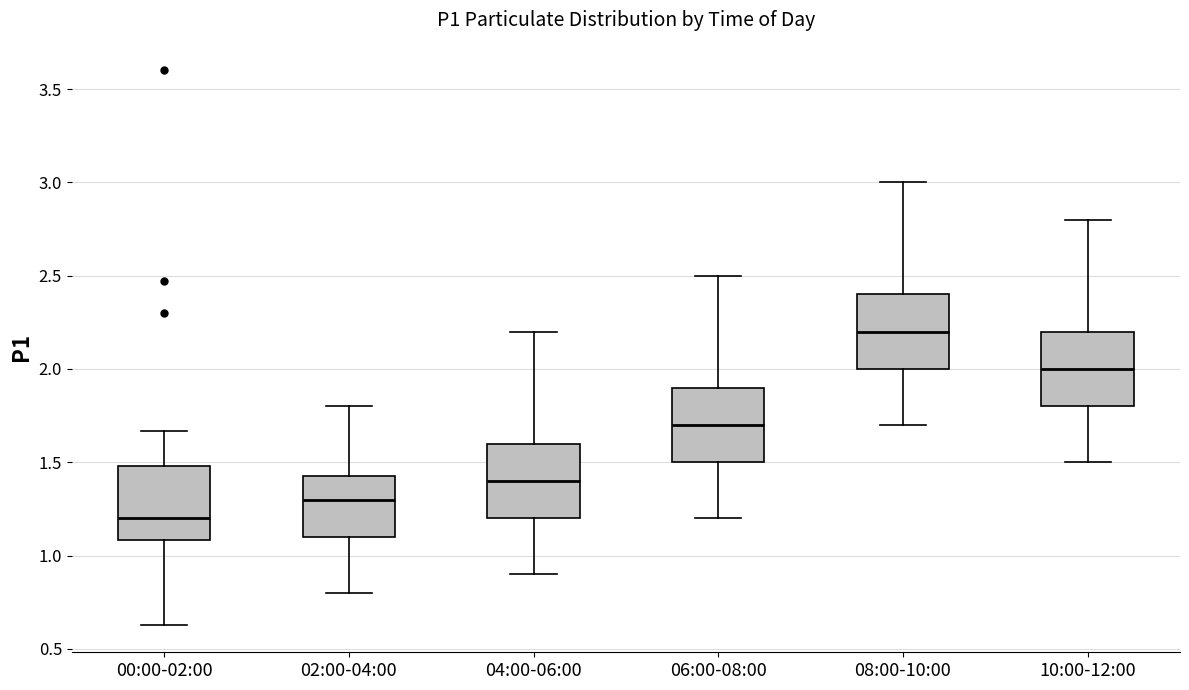

Reading left to right, read every box against the y-axis: the position of its median line, the range the box covers, and the ends of its whiskers. The values are not printed on the chart, so give them approximately, as read against the axis.

00:00-02:00: median 1.20, box 1.10 to 1.50, whiskers 0.65 to 1.65
02:00-04:00: median 1.30, box 1.10 to 1.45, whiskers 0.80 to 1.80
04:00-06:00: median 1.40, box 1.20 to 1.60, whiskers 0.90 to 2.20
06:00-08:00: median 1.70, box 1.50 to 1.90, whiskers 1.20 to 2.50
08:00-10:00: median 2.20, box 2.00 to 2.40, whiskers 1.70 to 3.00
10:00-12:00: median 2.00, box 1.80 to 2.20, whiskers 1.50 to 2.80